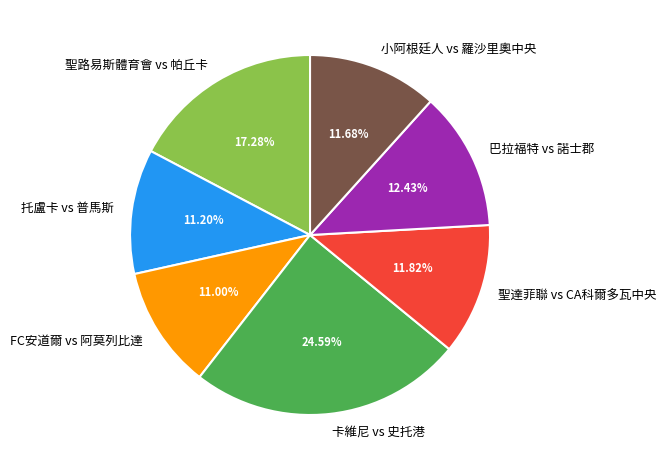

To the nearest percent, what is the average slice percentage?

14%